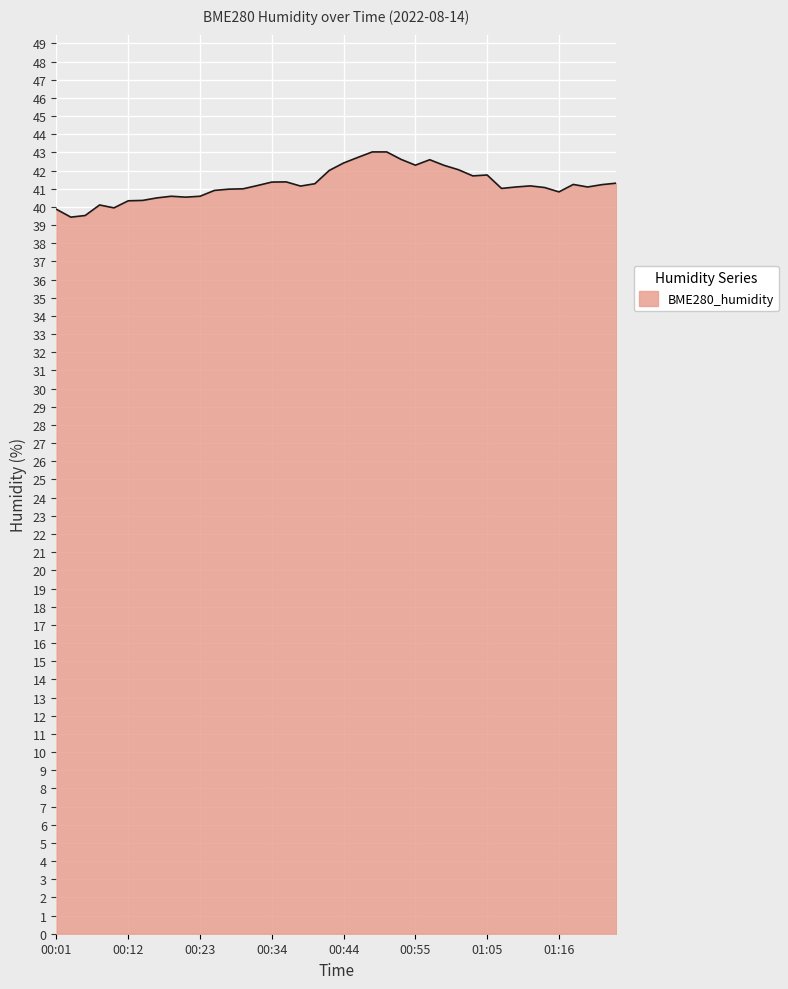

What is the minimum value shown in the chart?

39.4